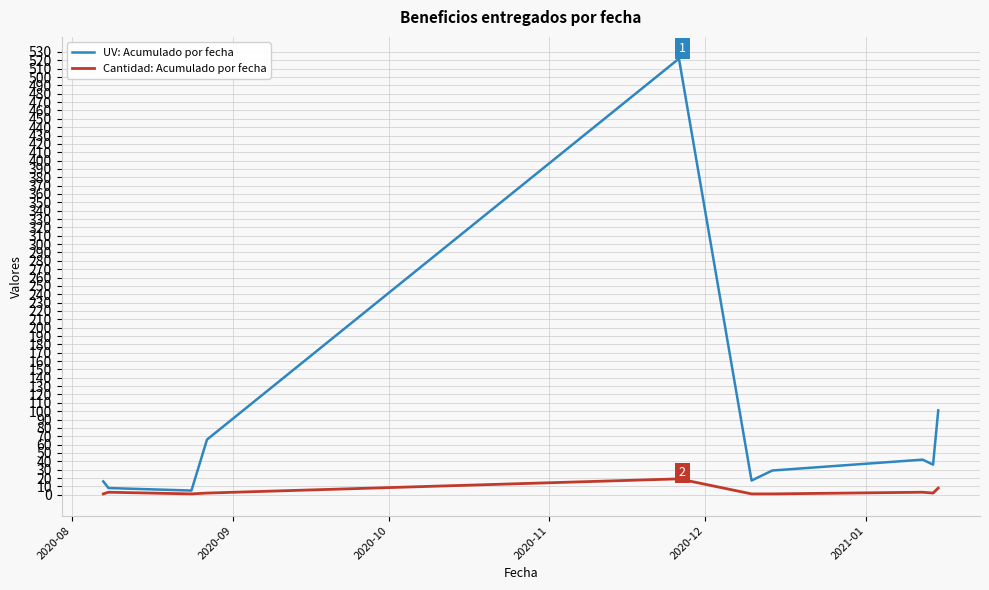

Which series has the largest range (max minus min)?

UV: Acumulado por fecha